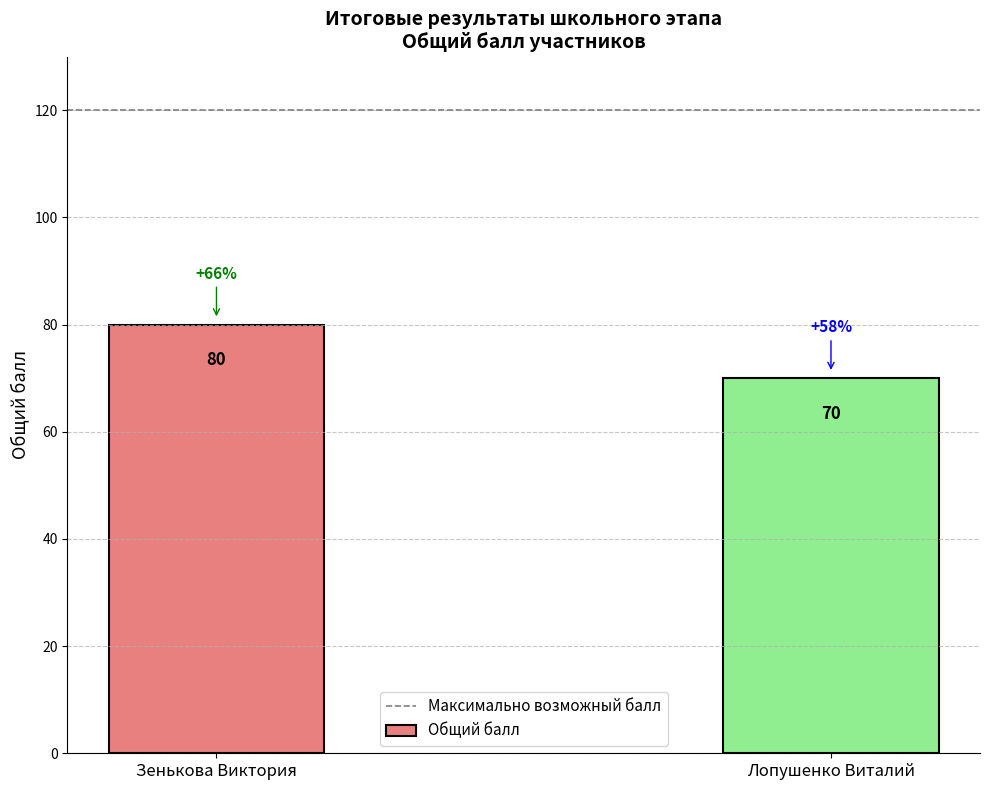

What position from the left is Зенькова Виктория?

1